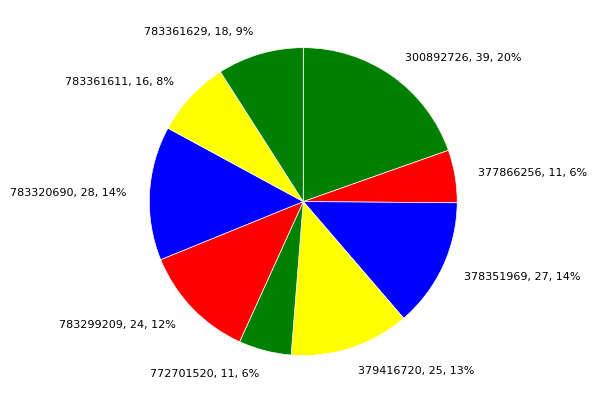

Combined, do 783299209 and 783361629 account for over 50%?

No